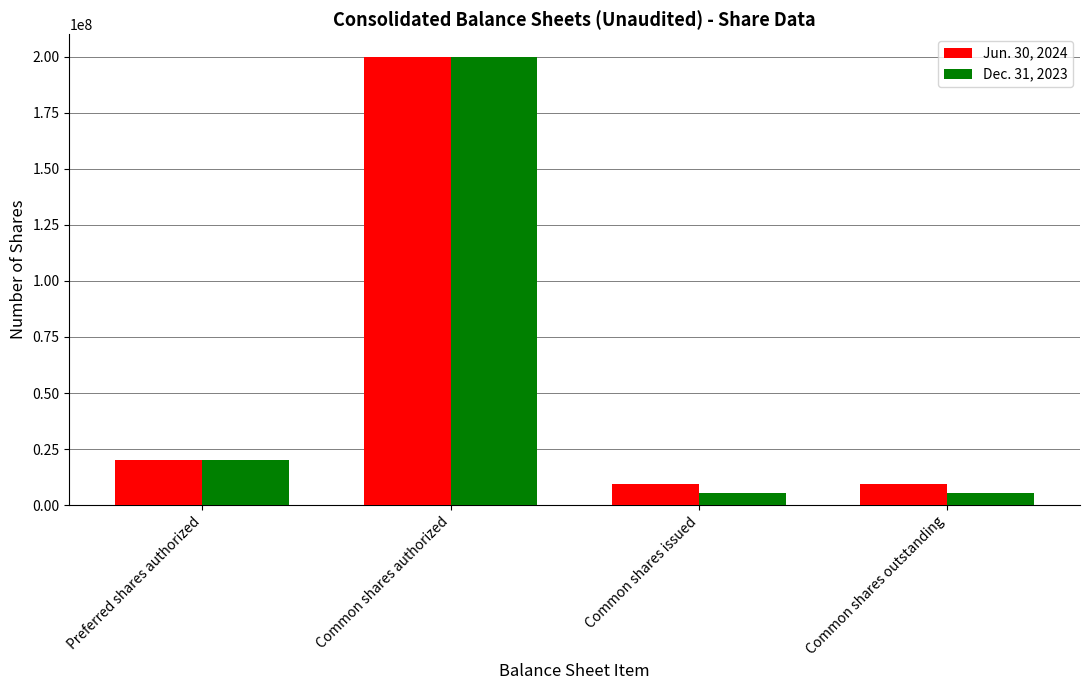

What is the difference between the maximum and minimum values in the Jun. 30, 2024 series?

190498739